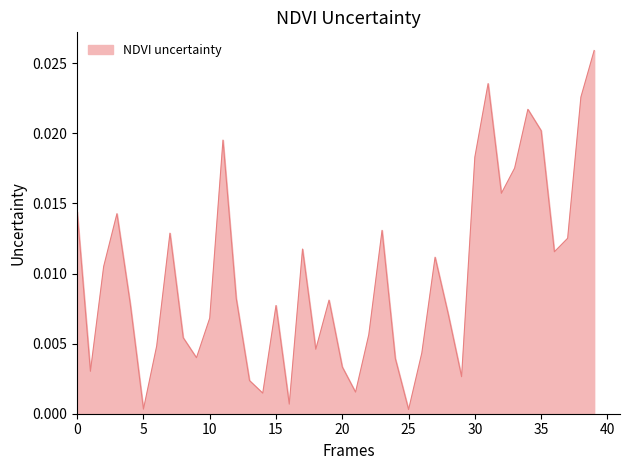

How many series are shown in this chart?

1